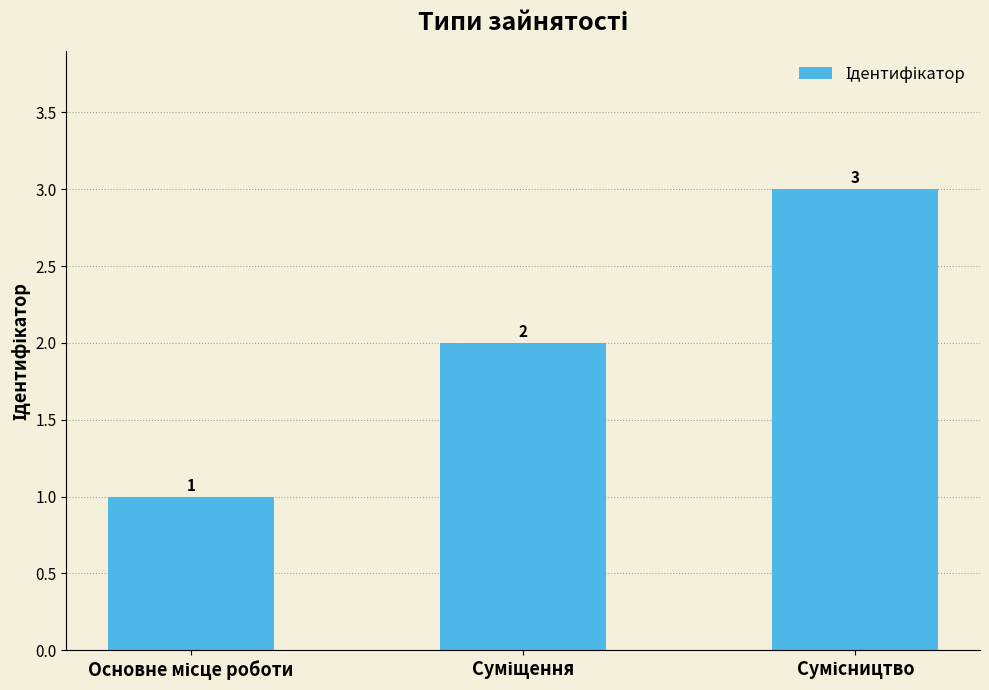

What is the maximum value shown in the chart?

3